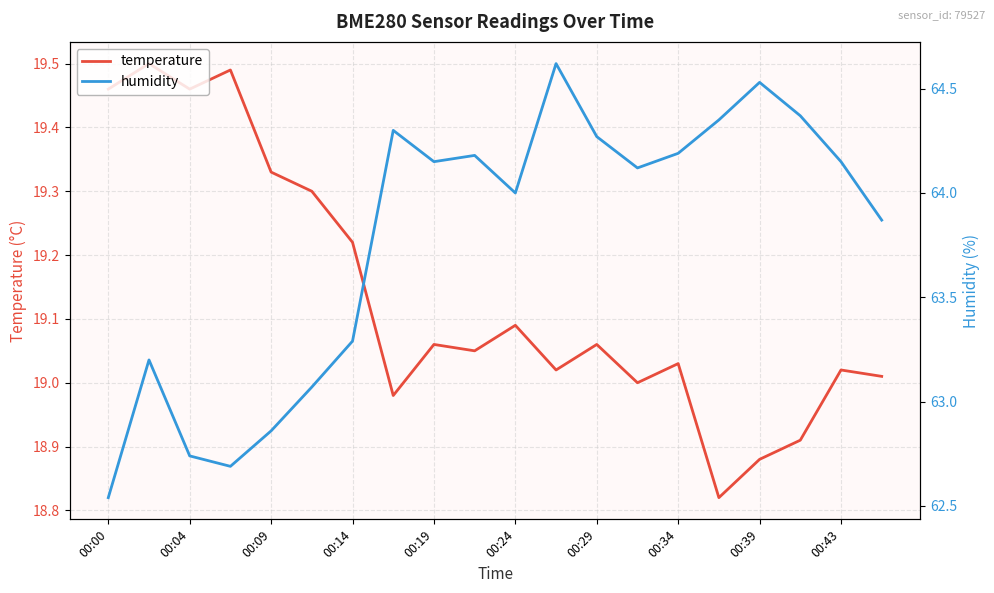

True or false: temperature has a value of 8.1 at 00:00.

False